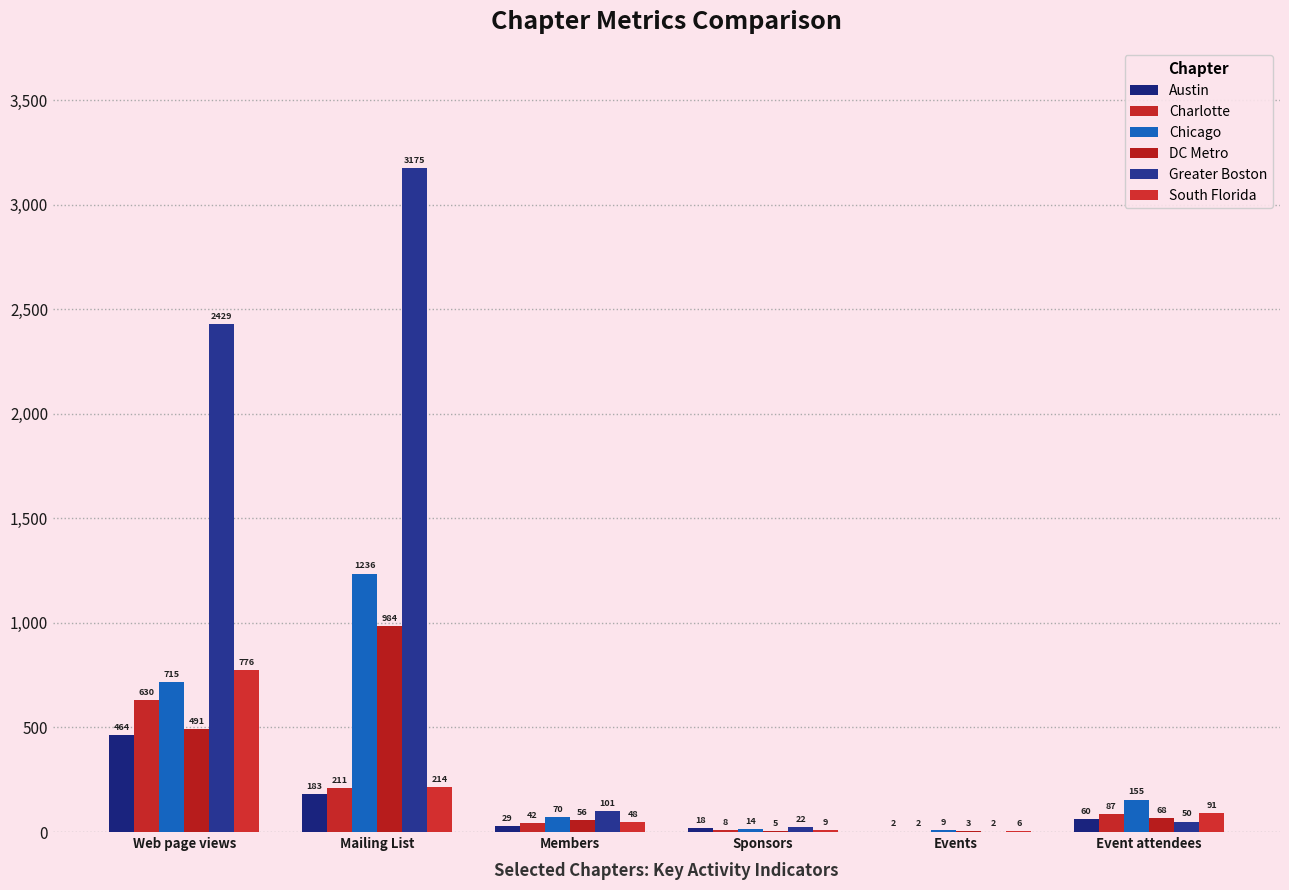

Which series changed the most between Web page views and Event attendees?

Greater Boston